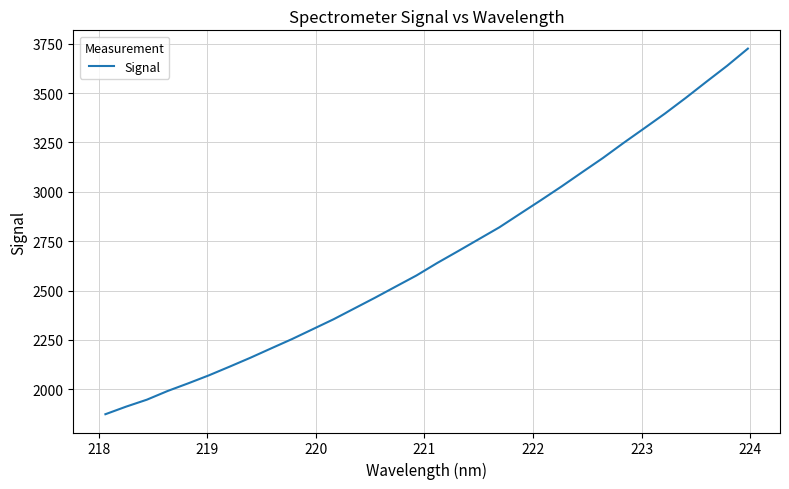

What is the minimum value shown in the chart?

1873.6